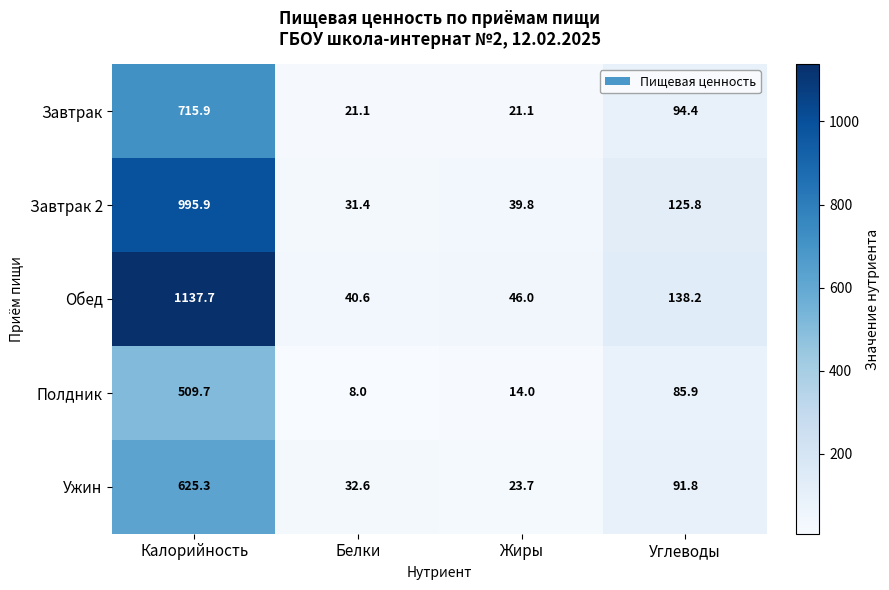

Where does the Обед series first go above 138?

Калорийность